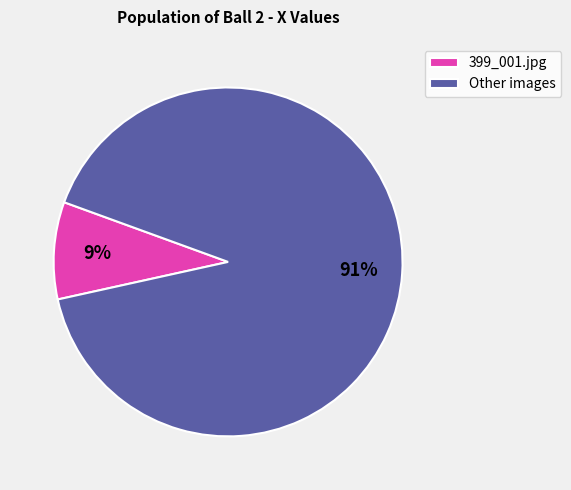

To the nearest percent, what portion does Other images represent?

91%